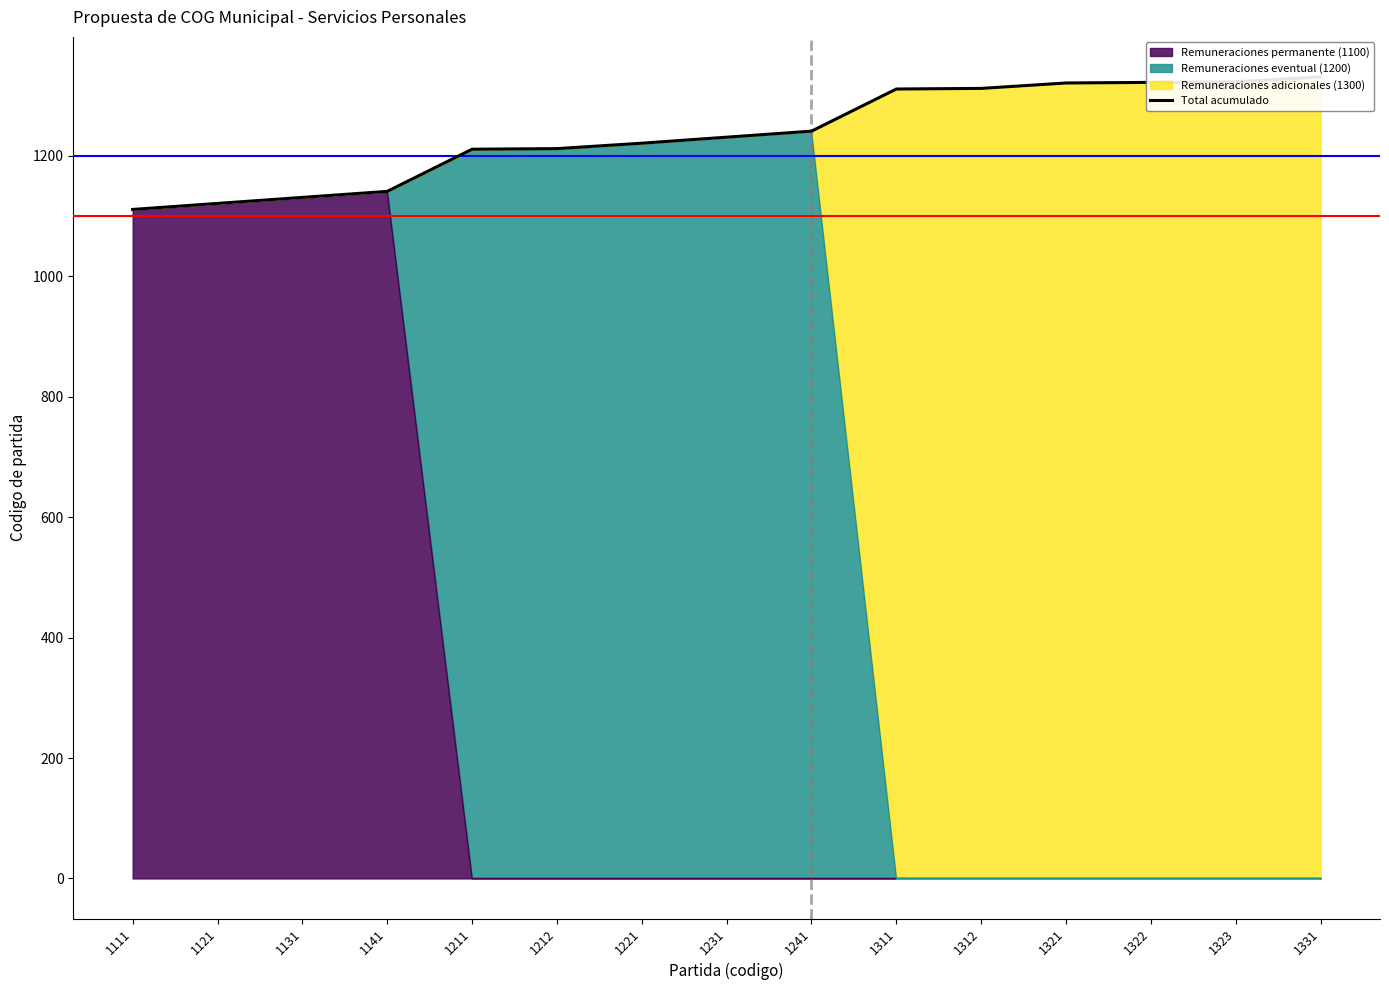

True or false: there are more than 0 points higher than both neighbors.

False